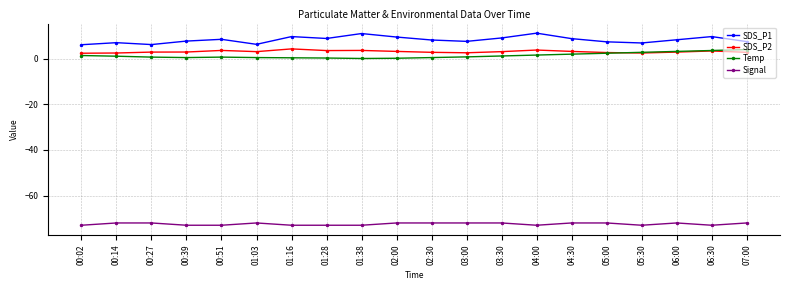

What is the average value of the SDS_P1 series?

8.3